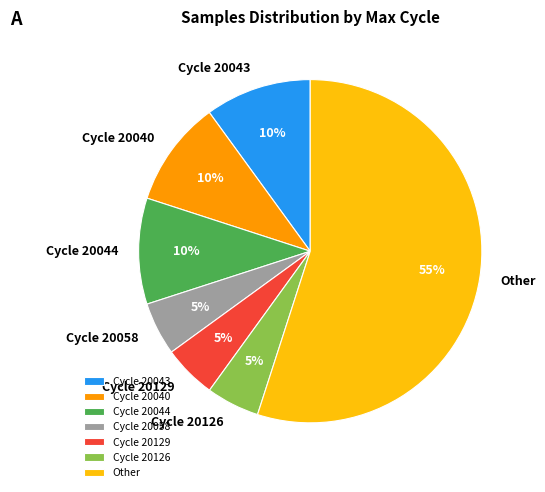

What is the ratio of the value at Cycle 20058 to the value at Cycle 20044?

0.5